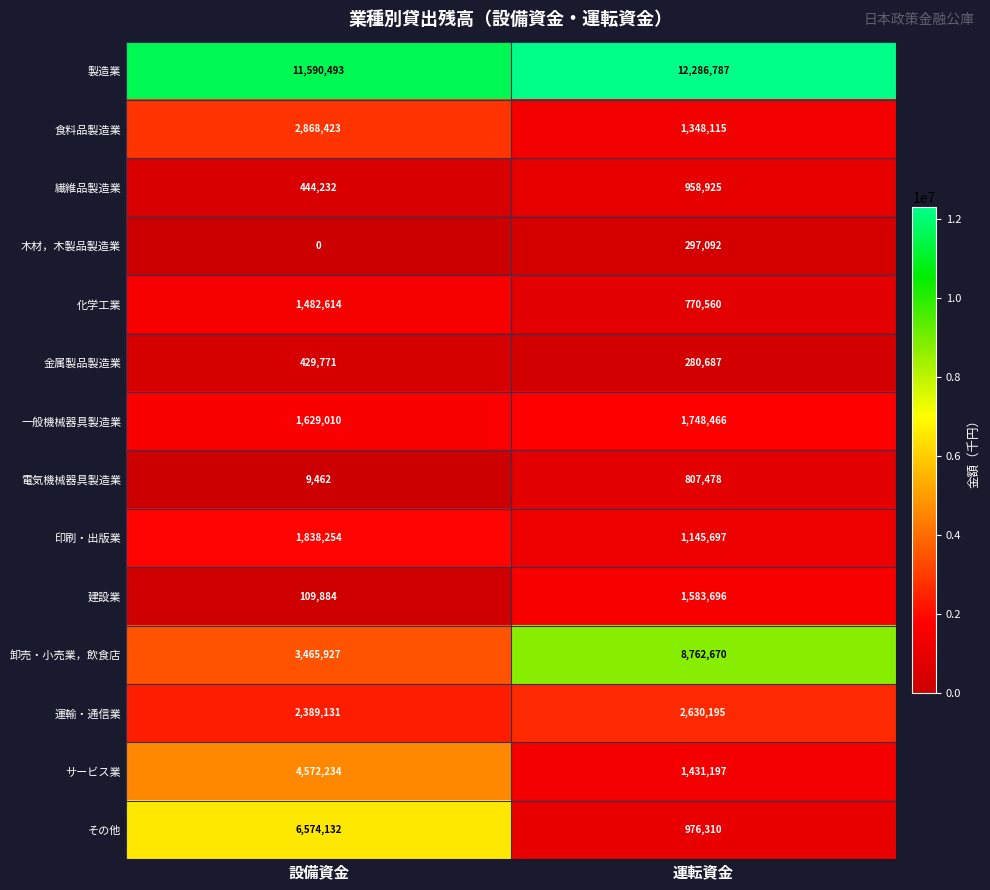

Which series changed the most between 設備資金 and 運転資金?

その他